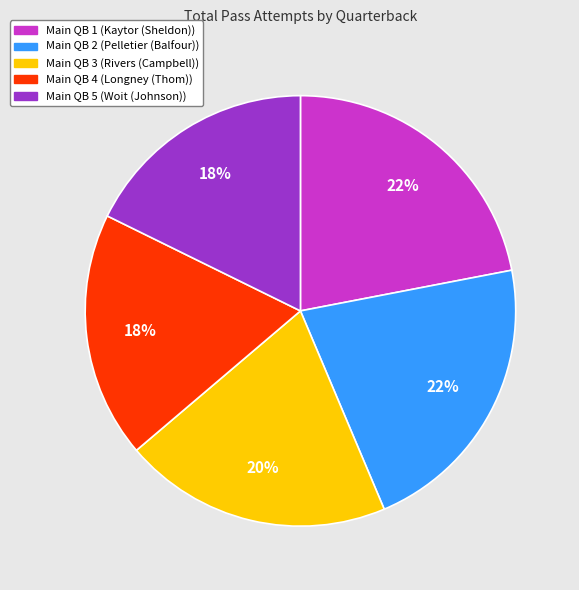

Count the number of slices in the pie.

5